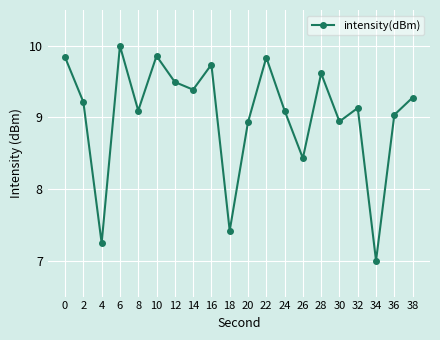

Where is the first local minimum?

4